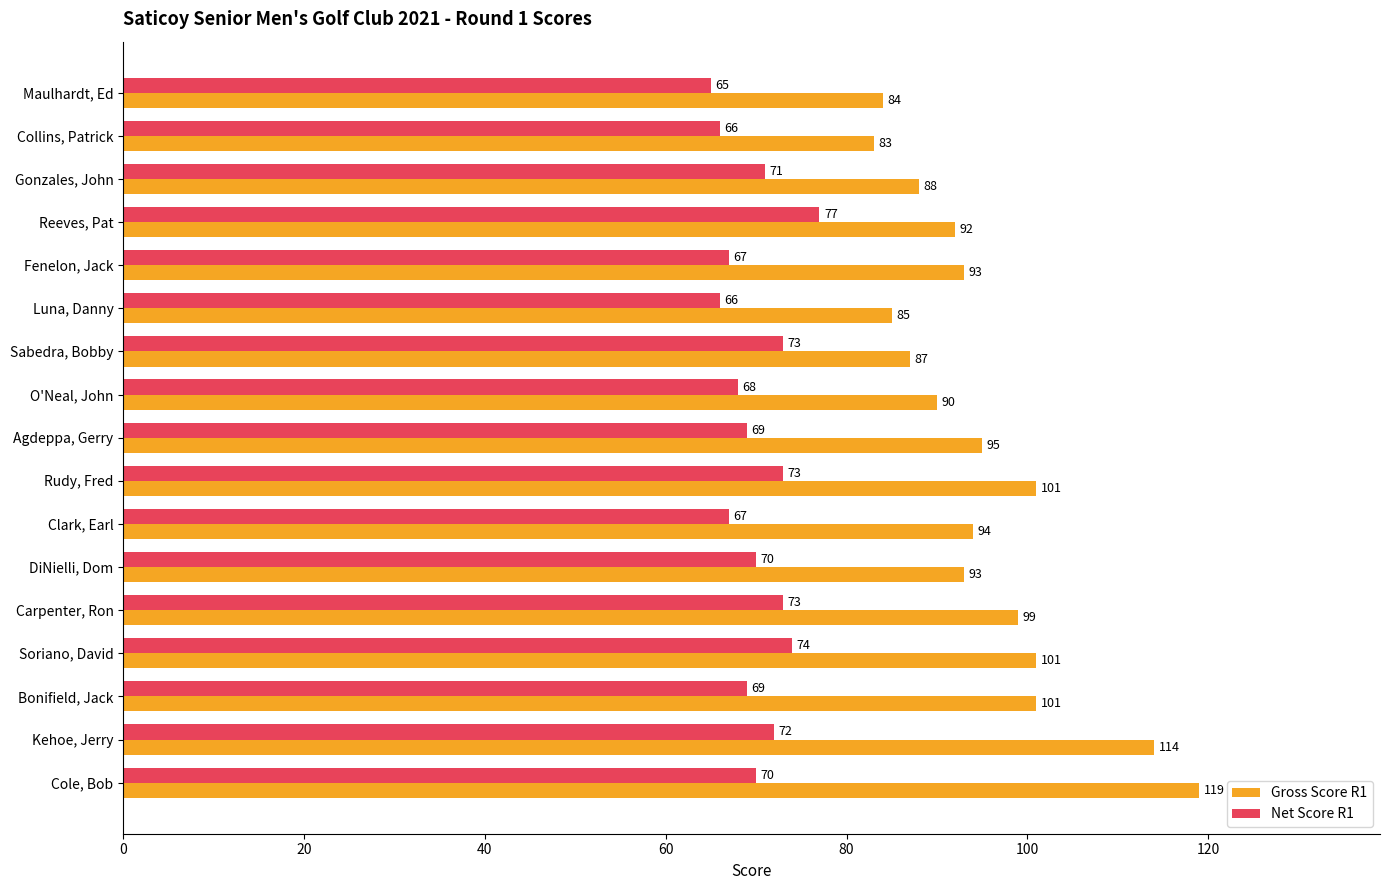

Count the number of data series in this chart.

2